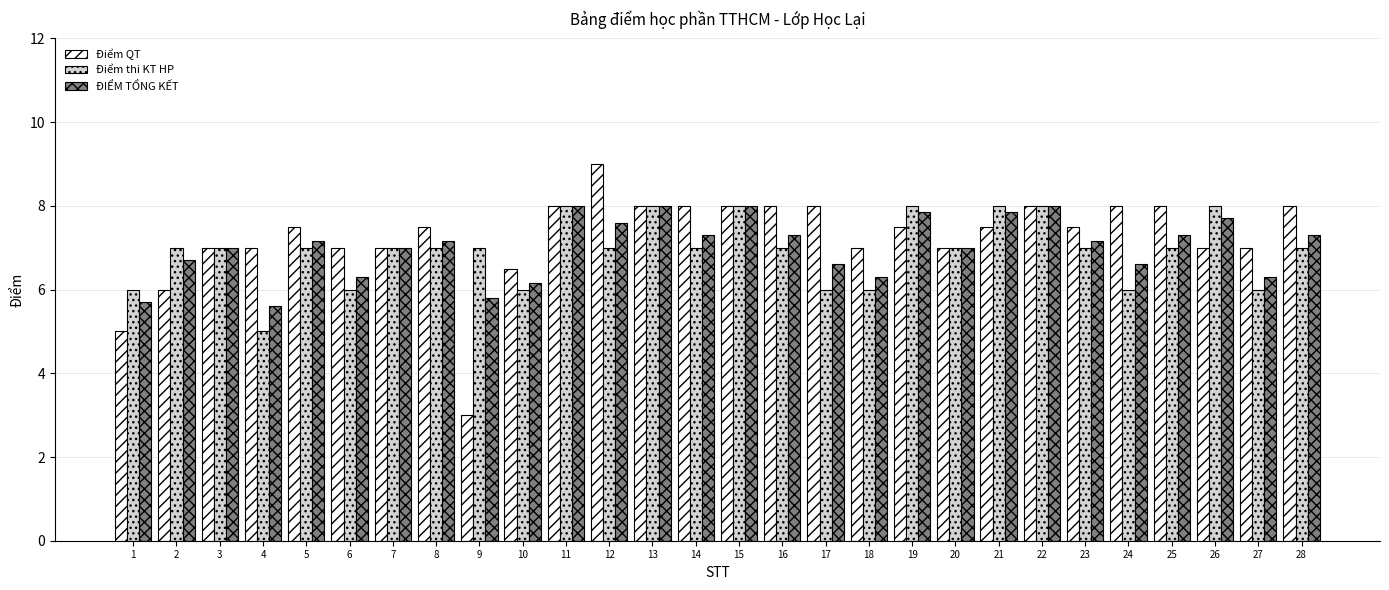

List the series in order of their overall mean, highest first.

Điểm QT, ĐIỂM TỔNG KẾT, Điểm thi KT HP